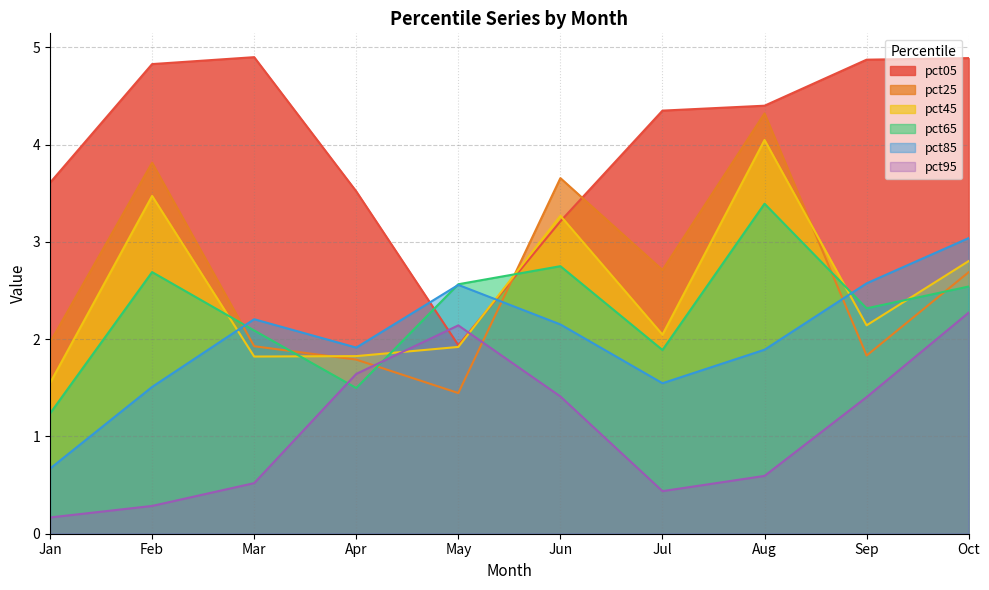

What is the difference between the pct45 values at Apr and Oct?

1.0